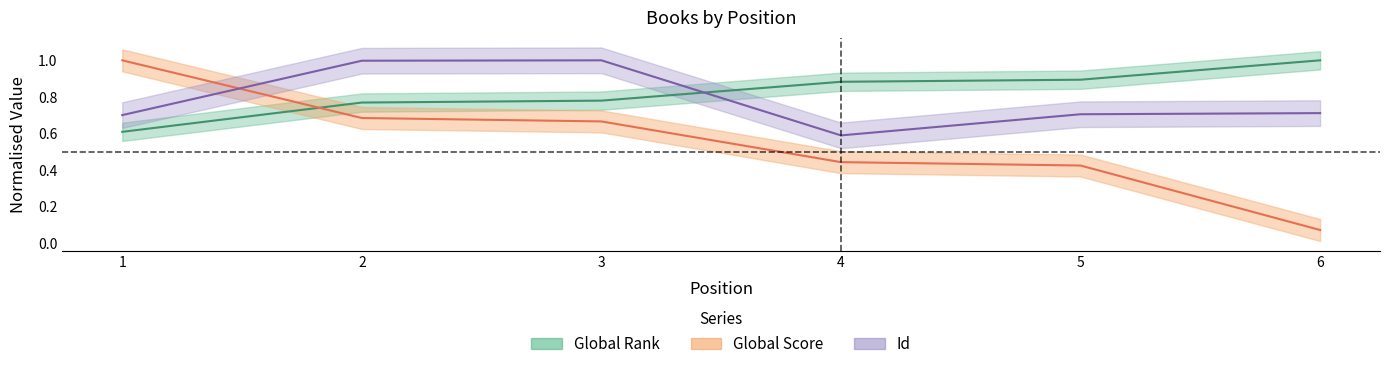

Which category has the lowest value across all series?

6